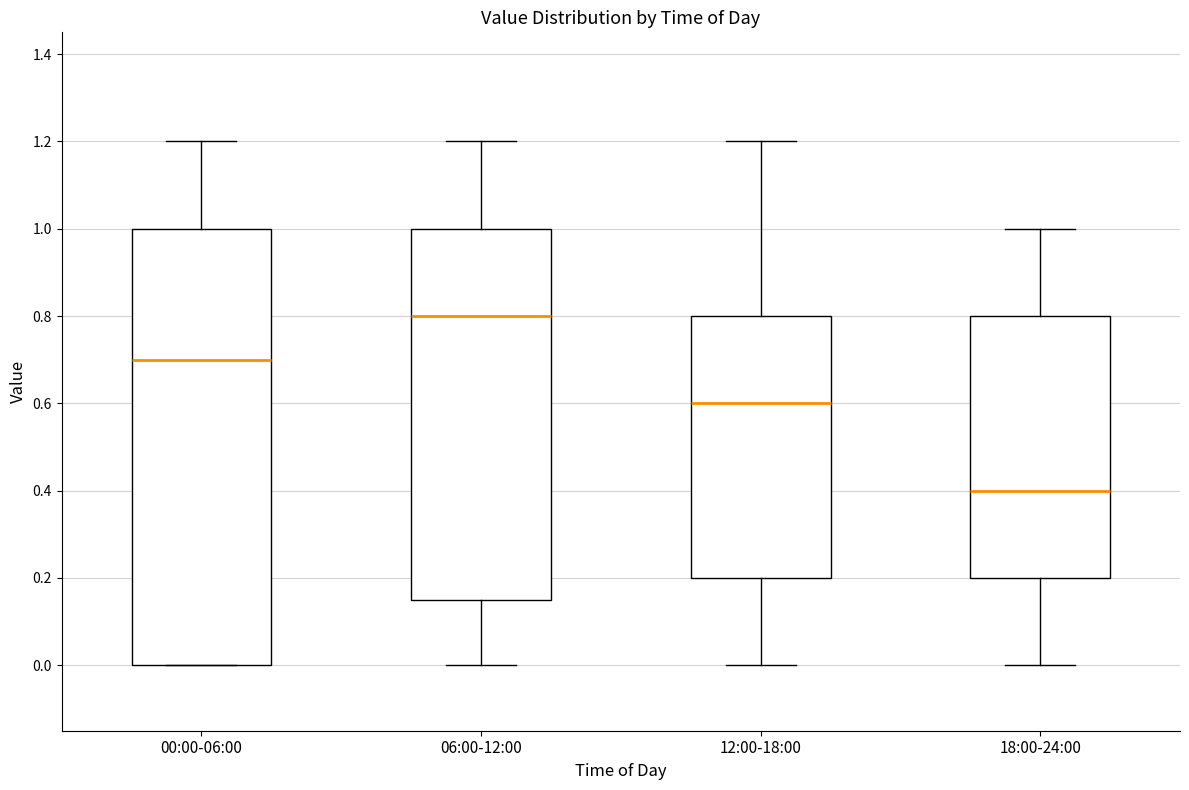

Which box is the tallest, from its lower edge to its upper edge?

00:00-06:00